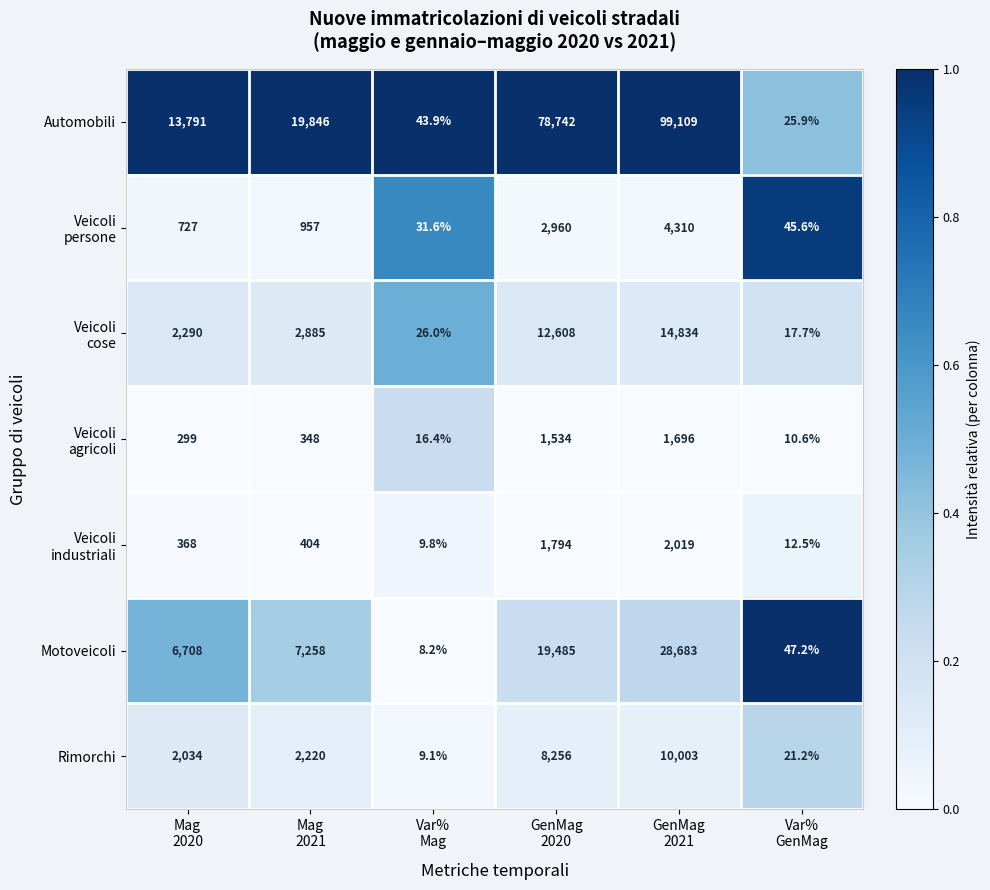

At which category is the sum across all series the highest?

GenMag
2021